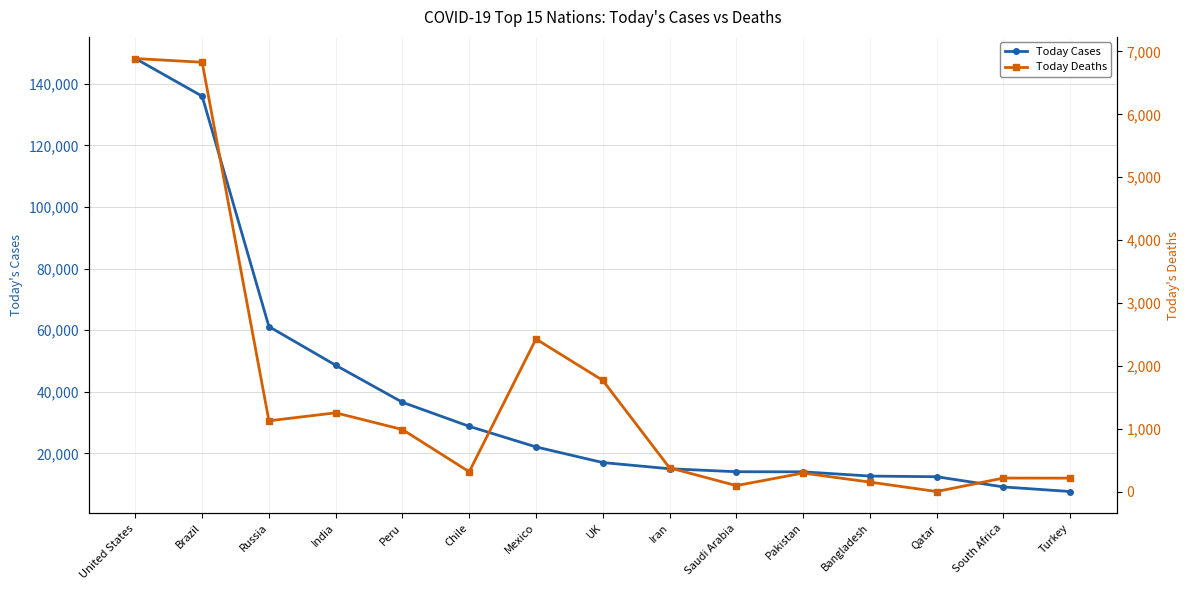

Where is the first local minimum for Today Deaths?

Russia